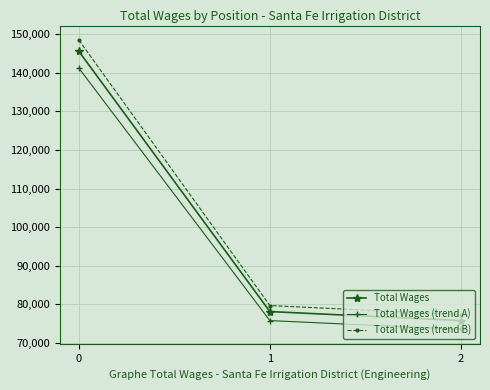

Rank the categories by Total Wages (trend A) value from highest to lowest.

0, 1, 2